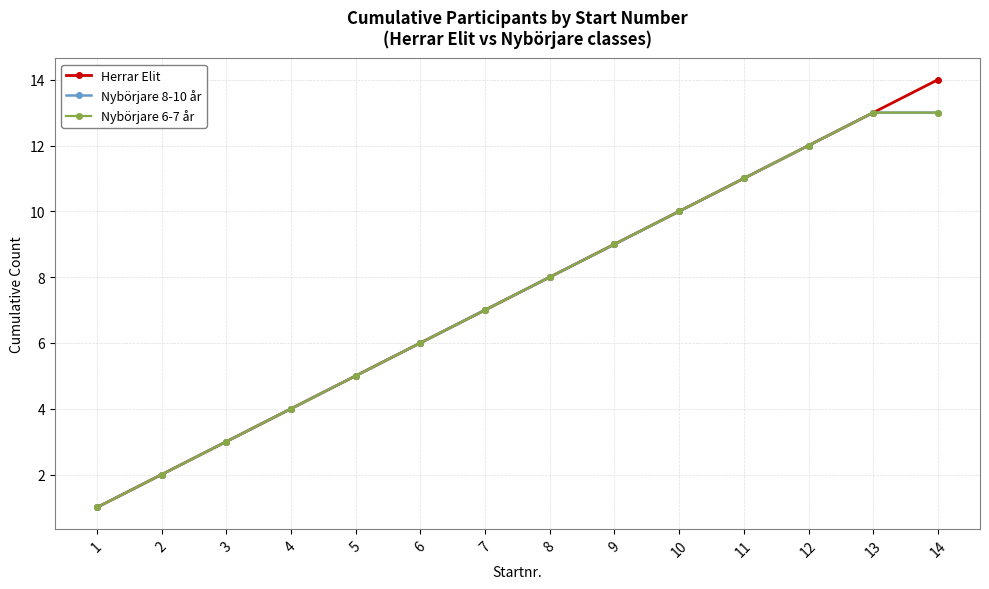

What is the total value across all series at 1?

3